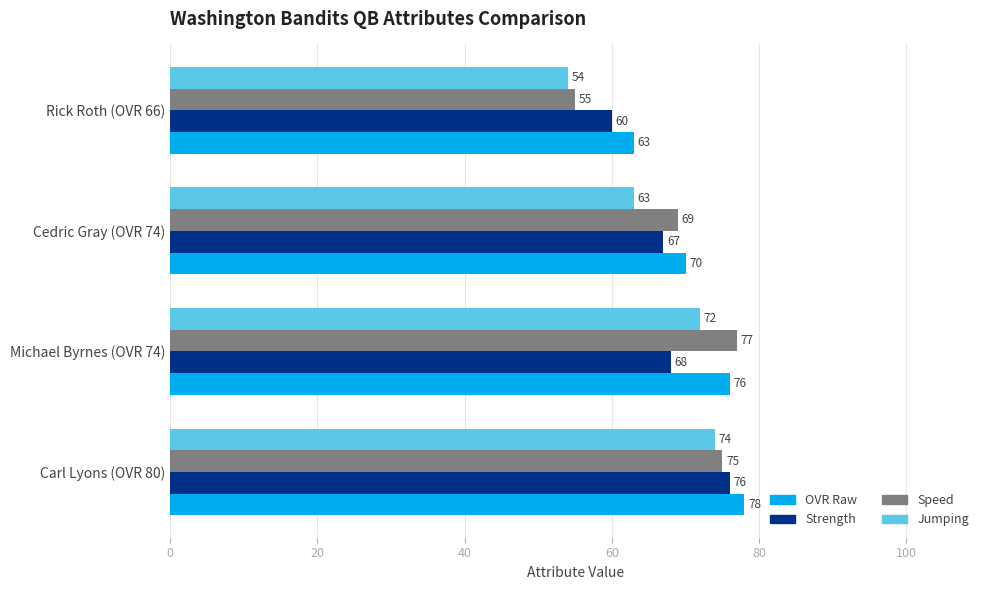

Where is Speed nearest to the value 66?

Cedric Gray (OVR 74)